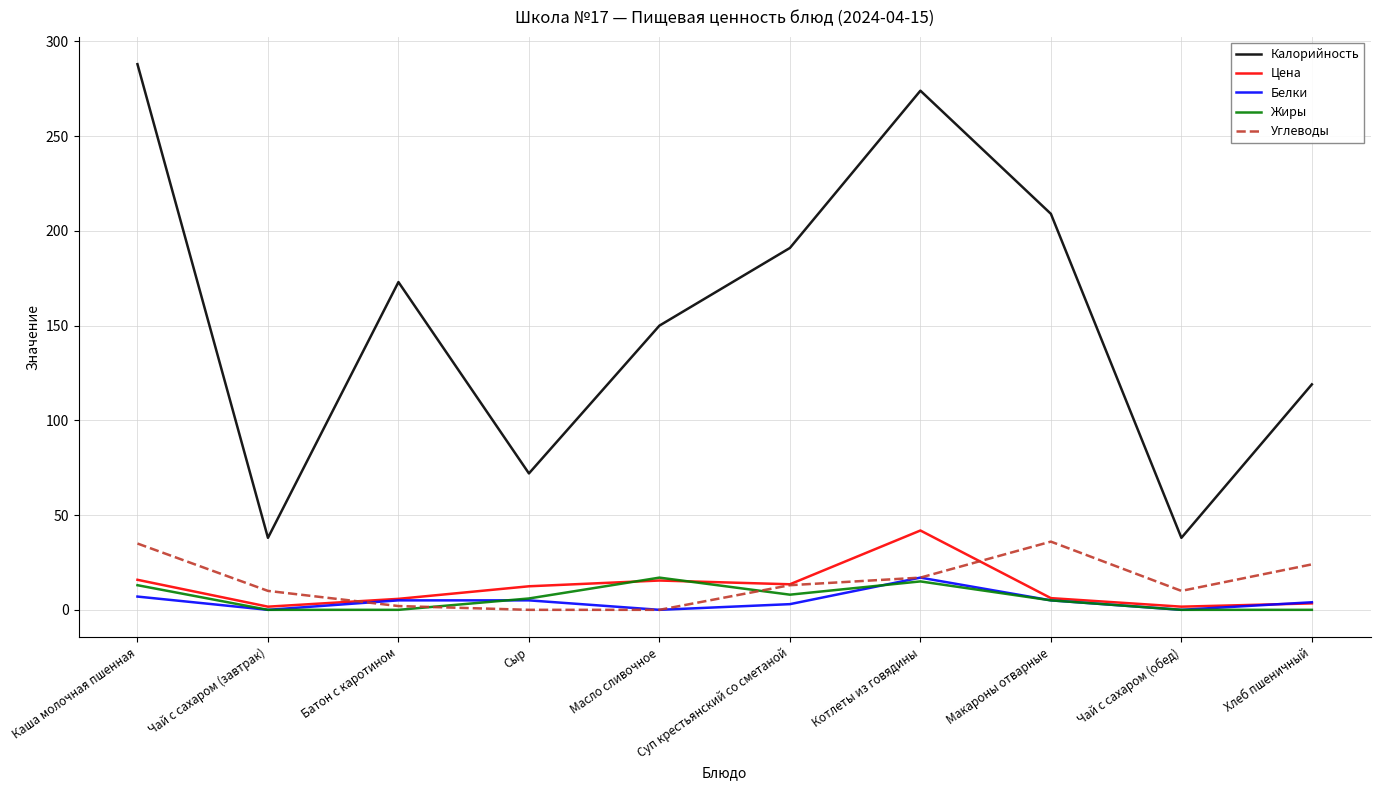

True or false: Жиры and Белки intersect in this chart.

True